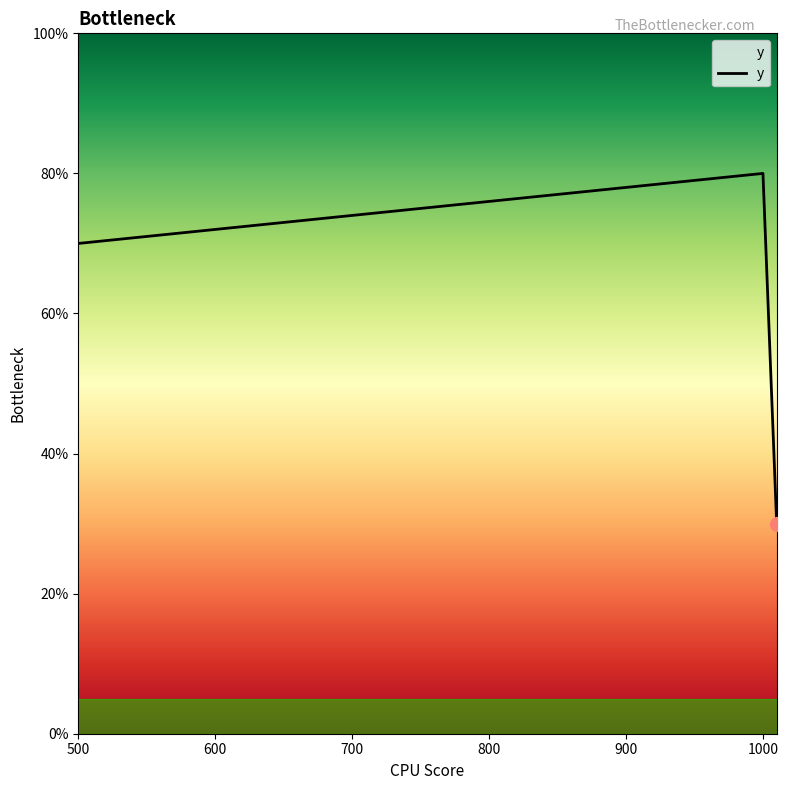

Does the chart display data point markers on the line(s)?

No